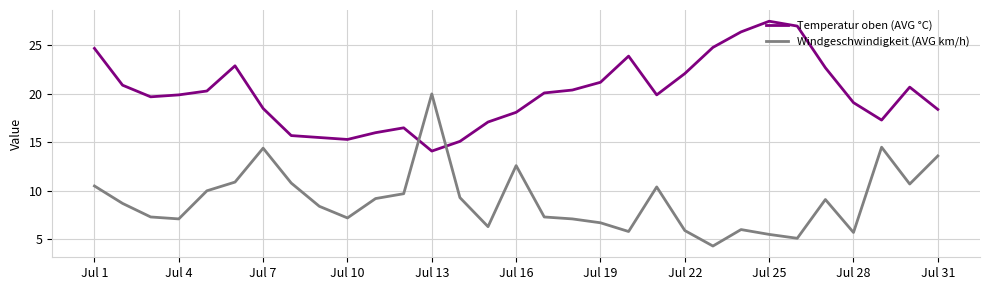

Which series has the largest range (max minus min)?

Windgeschwindigkeit (AVG km/h)